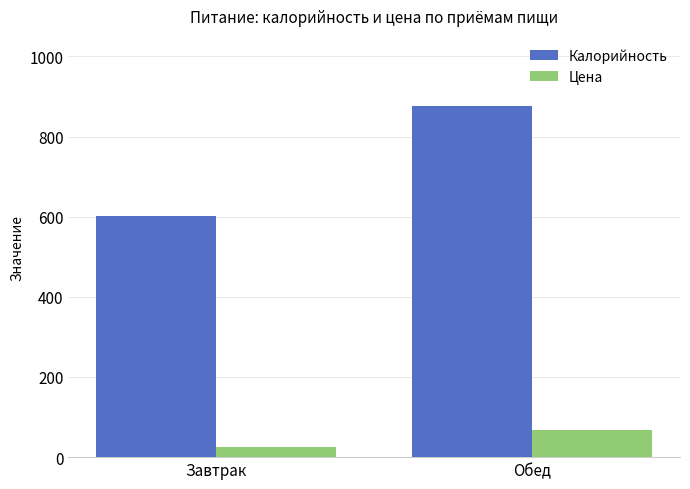

What position from the right is Завтрак?

2